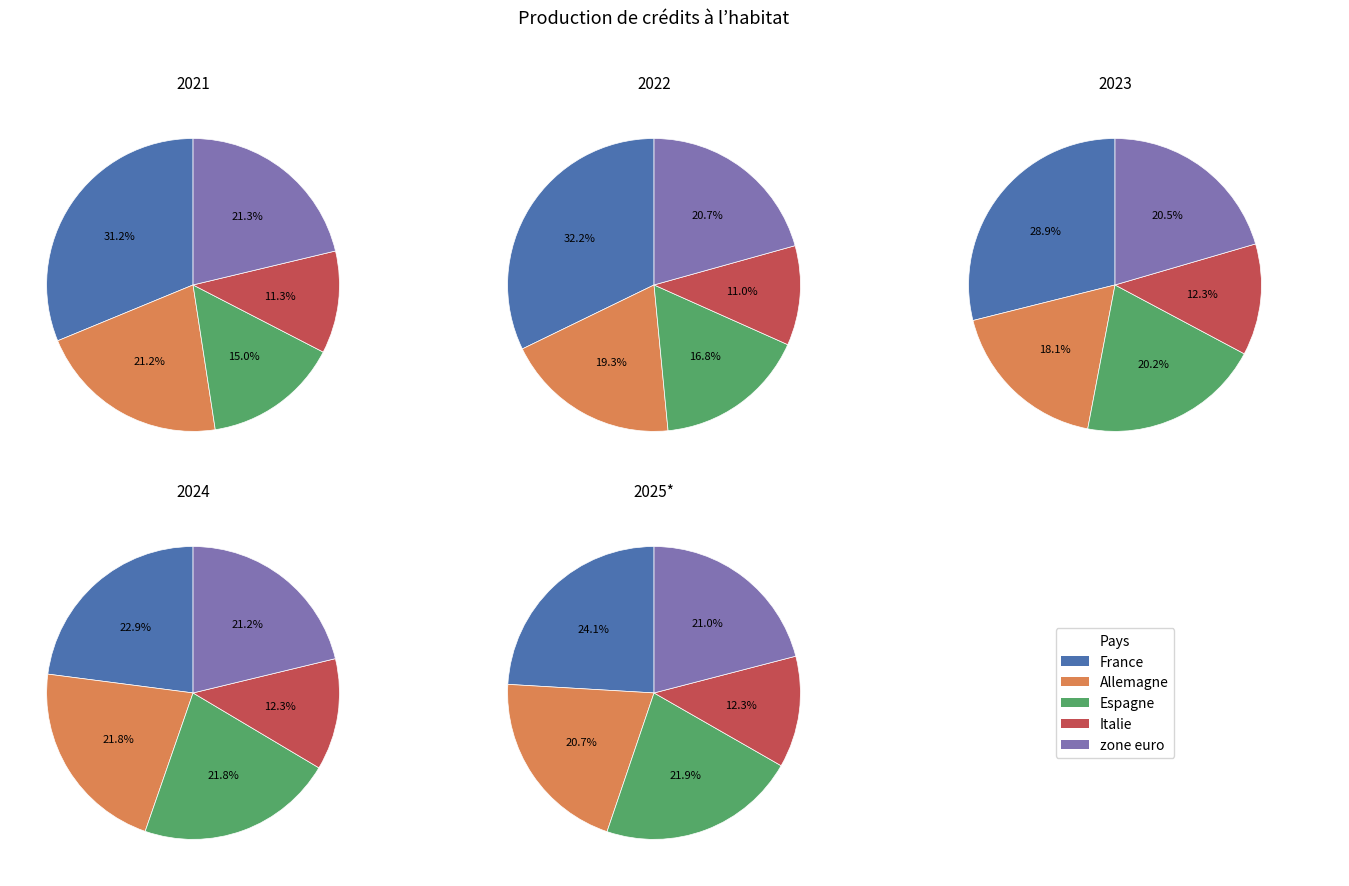

How many segments does this pie chart have?

5